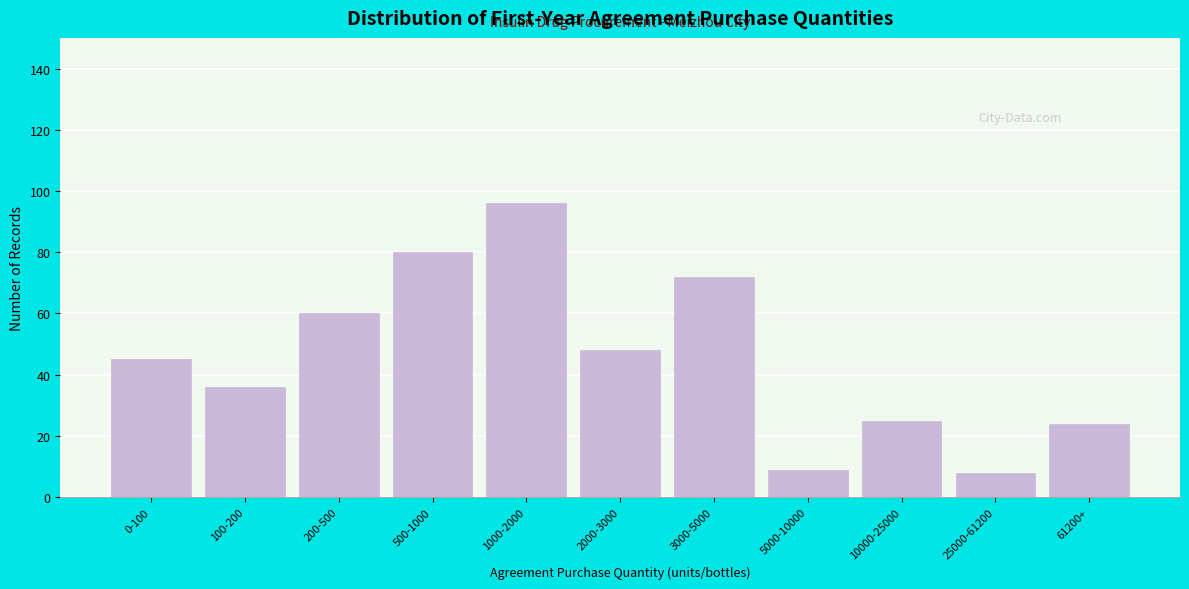

Reading left to right, extract all data points from this chart.

45	36	60	80	96	48	72	9	25	8	24